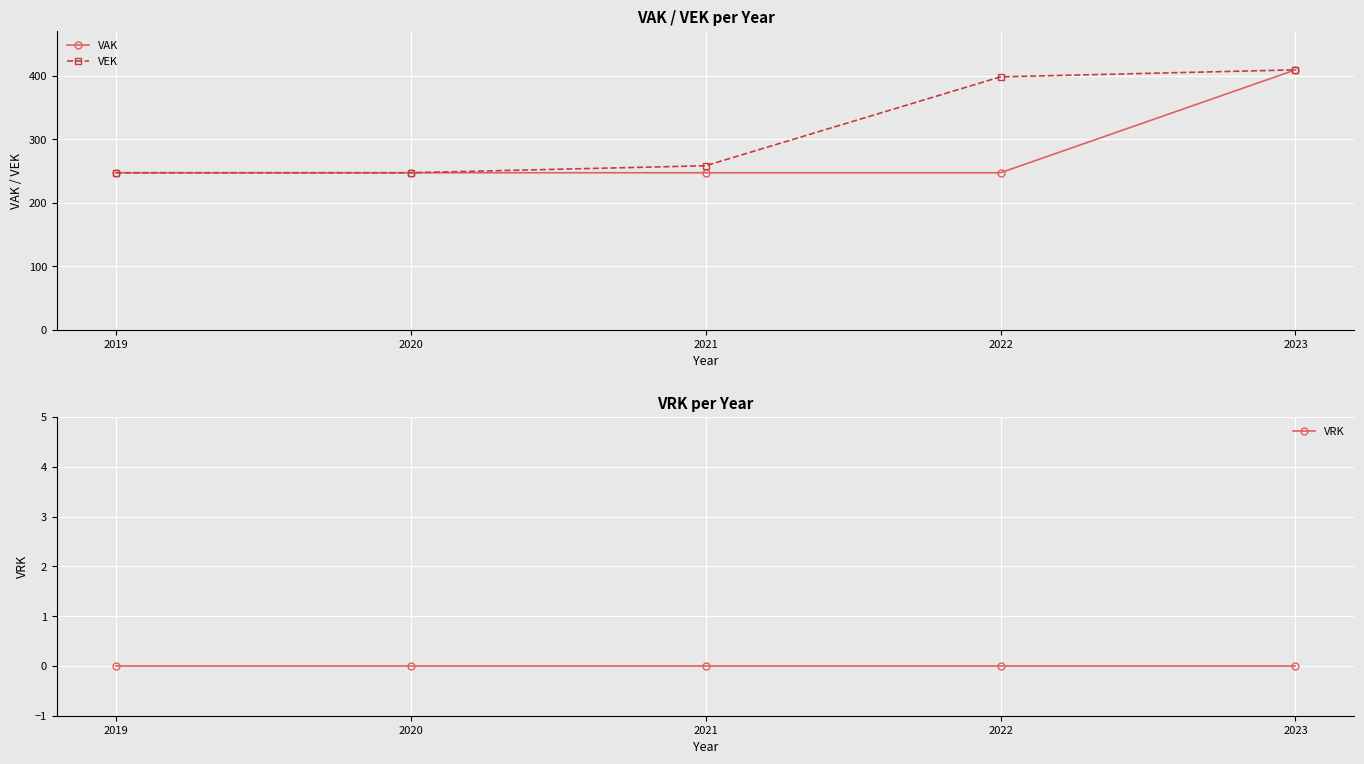

Rank the series at 2023 from lowest to highest value.

VRK, VAK, VEK